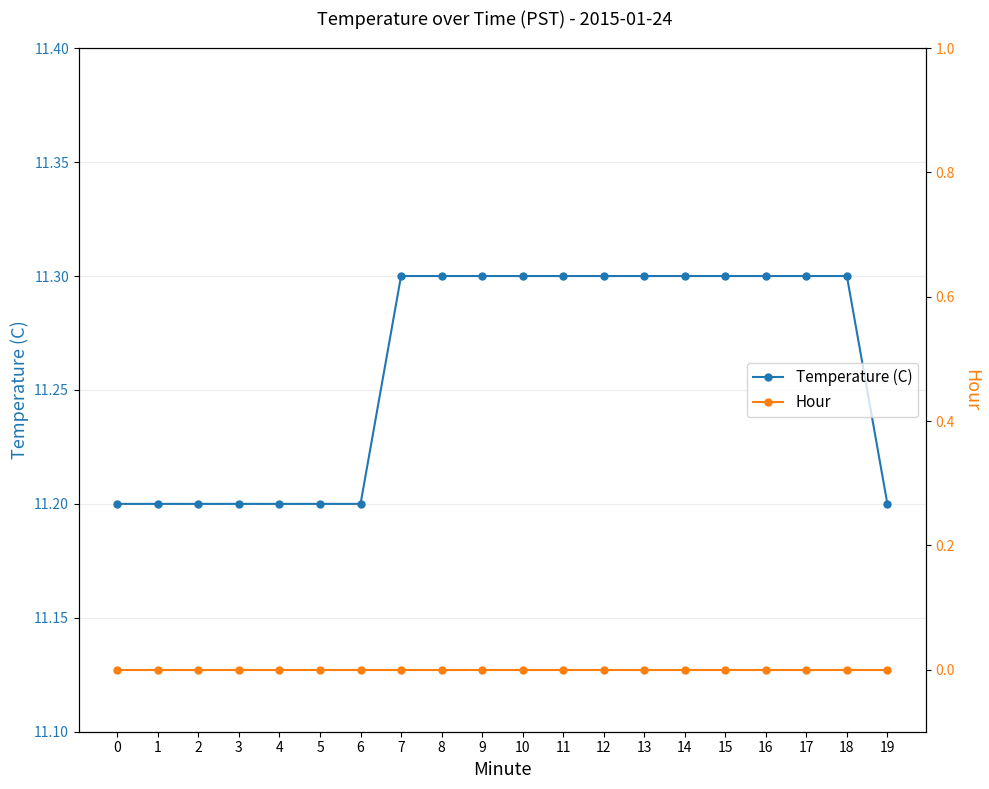

Which series changed the most between 5 and 8?

Temperature (C)